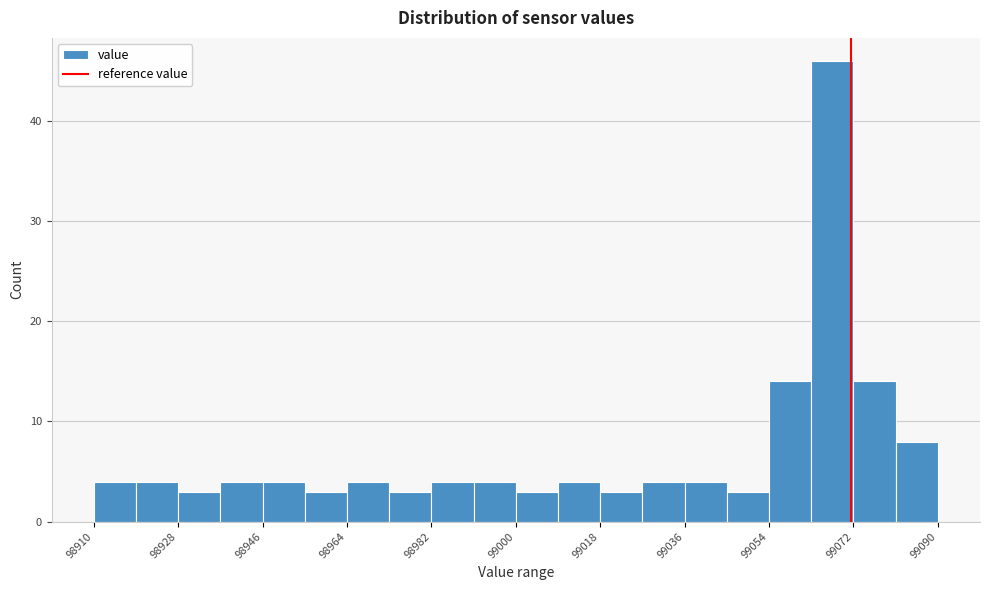

How tall is the bar that spans 98974 to 98982 on the x-axis? Neither the bar edges nor the heights are printed on the chart, so give them approximately, as read against the axes.

3